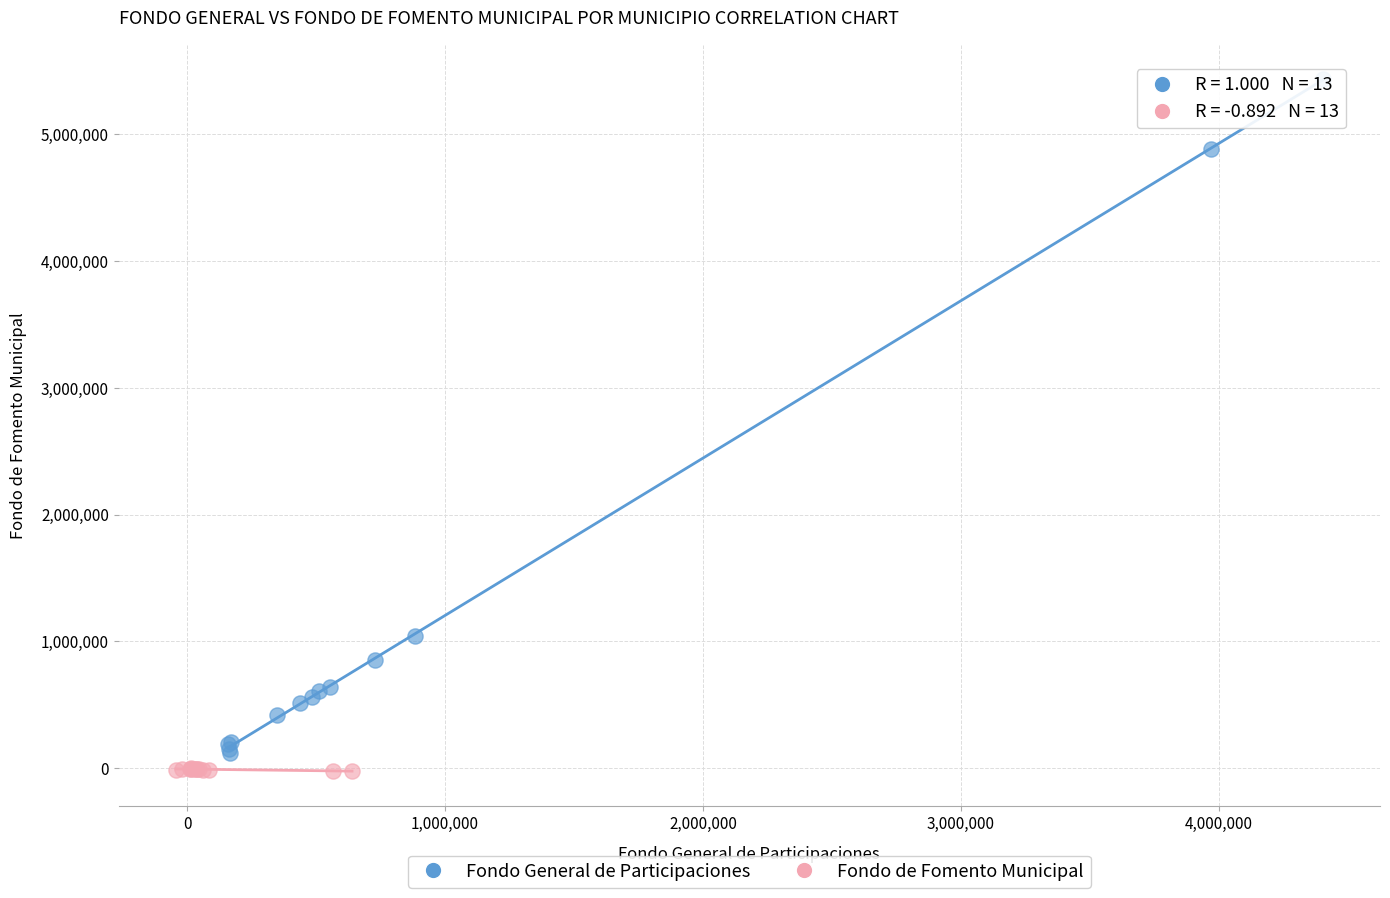

Which series has the widest spread of Y values?

Fondo General de Participaciones